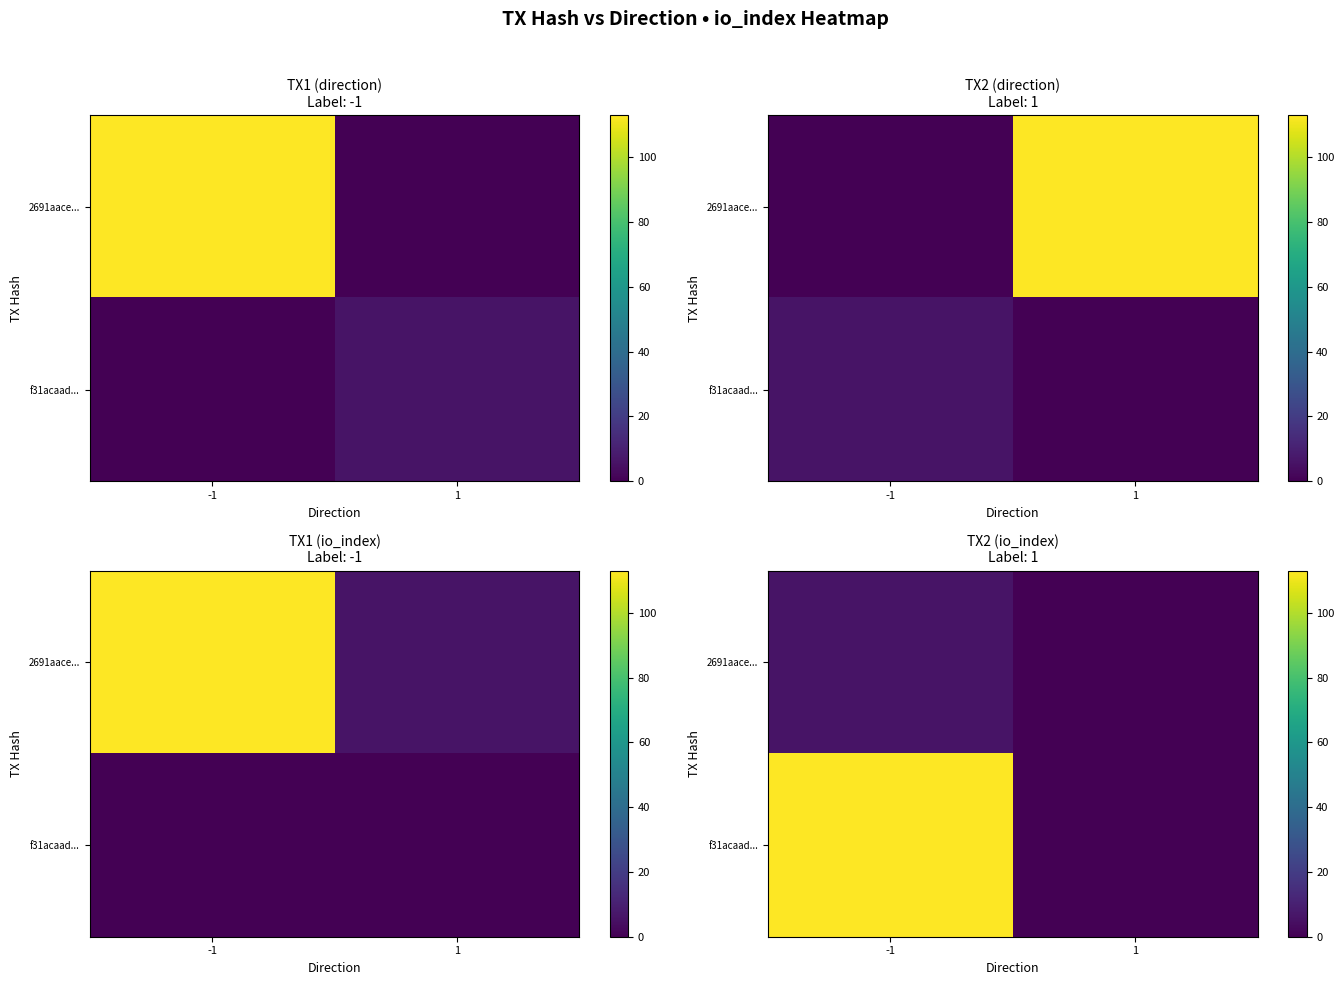

How many values in f31acaad... are above zero?

1